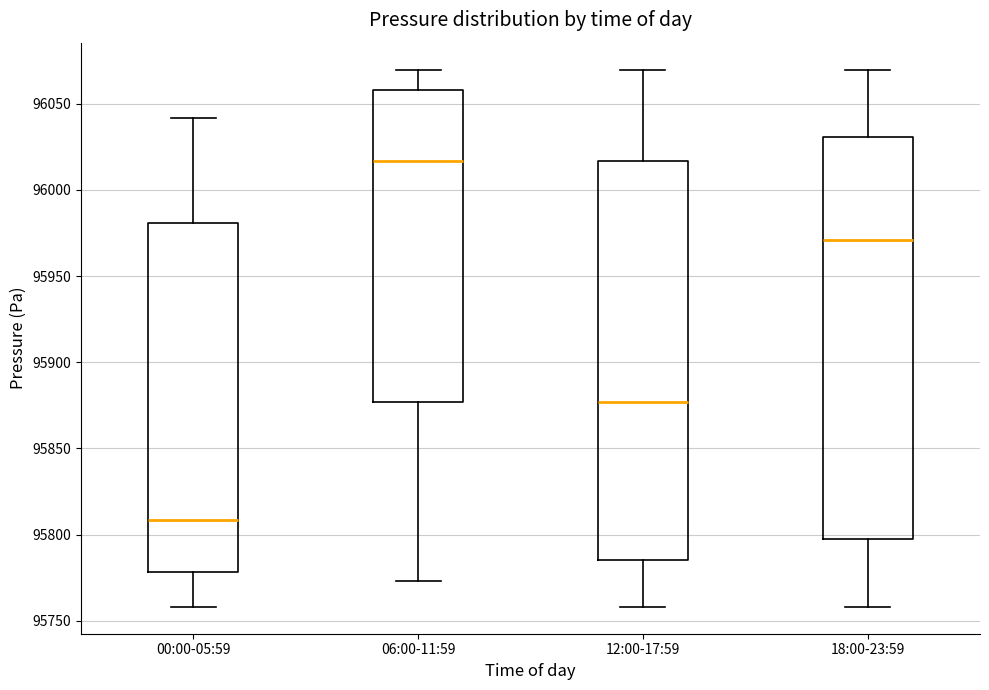

Which box's median line is the lowest?

00:00-05:59